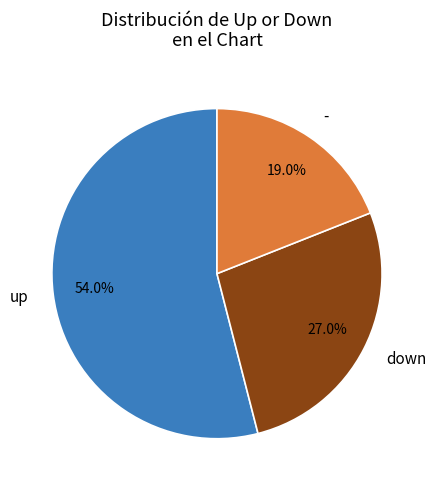

Which slice represents more than half of the pie?

up